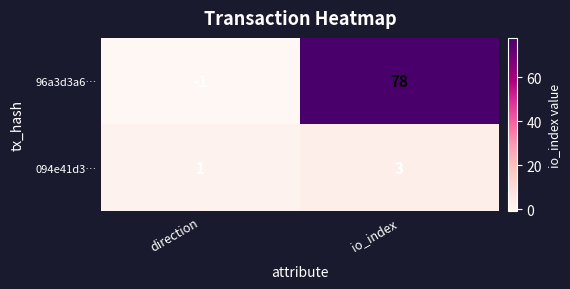

How many positive values does the 96a3d3a6… series have?

1